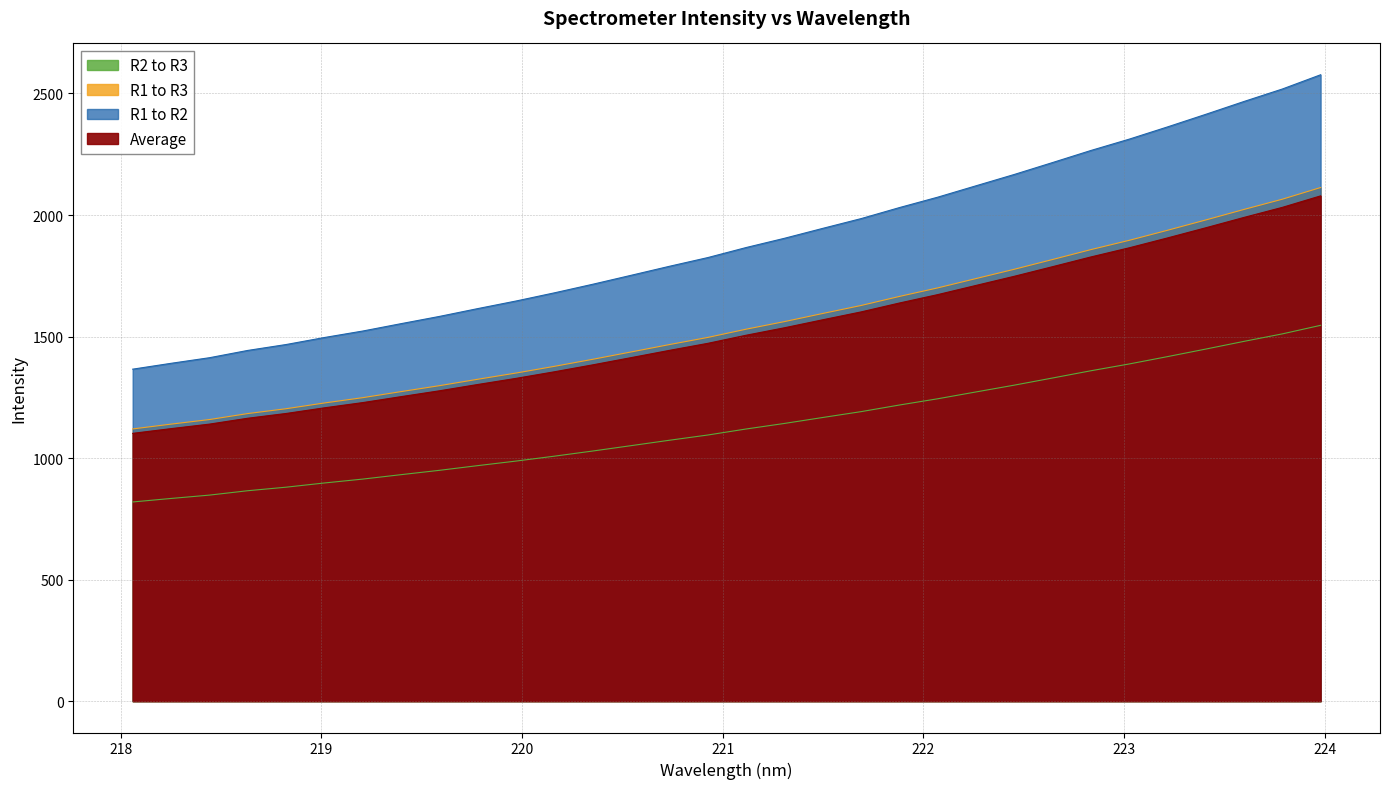

What position from the left is 223.5987?

30